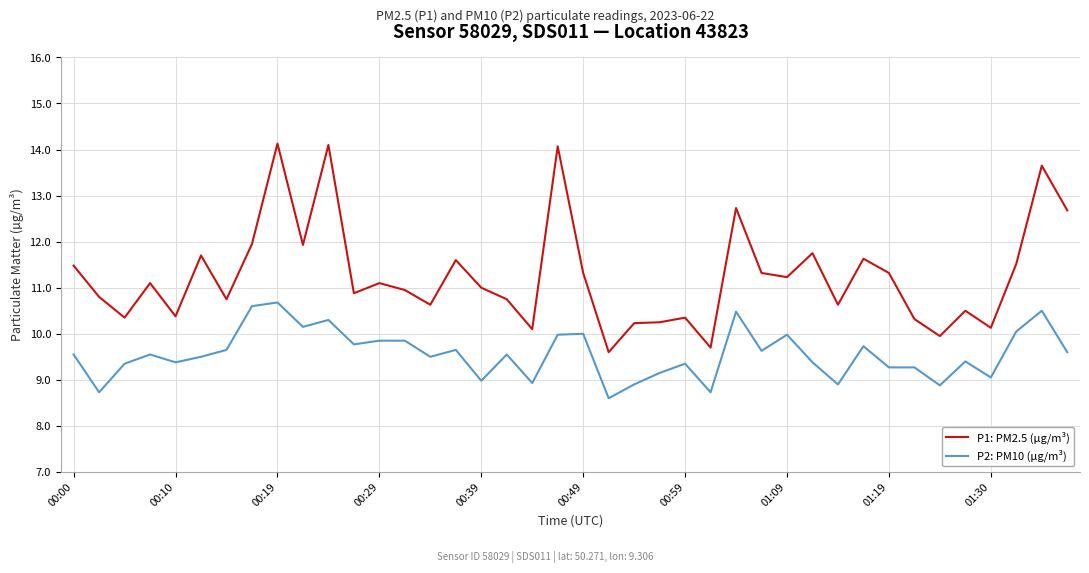

Which series has the largest total across all categories?

P1: PM2.5 (µg/m³)